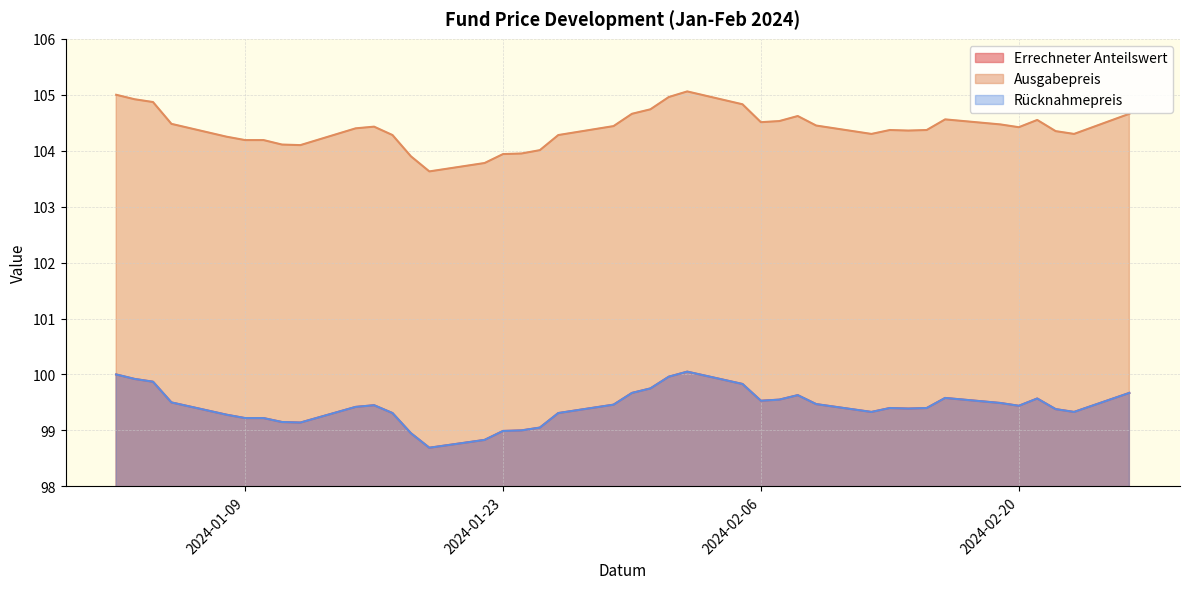

What is the sum of all Ausgabepreis values?

4176.2